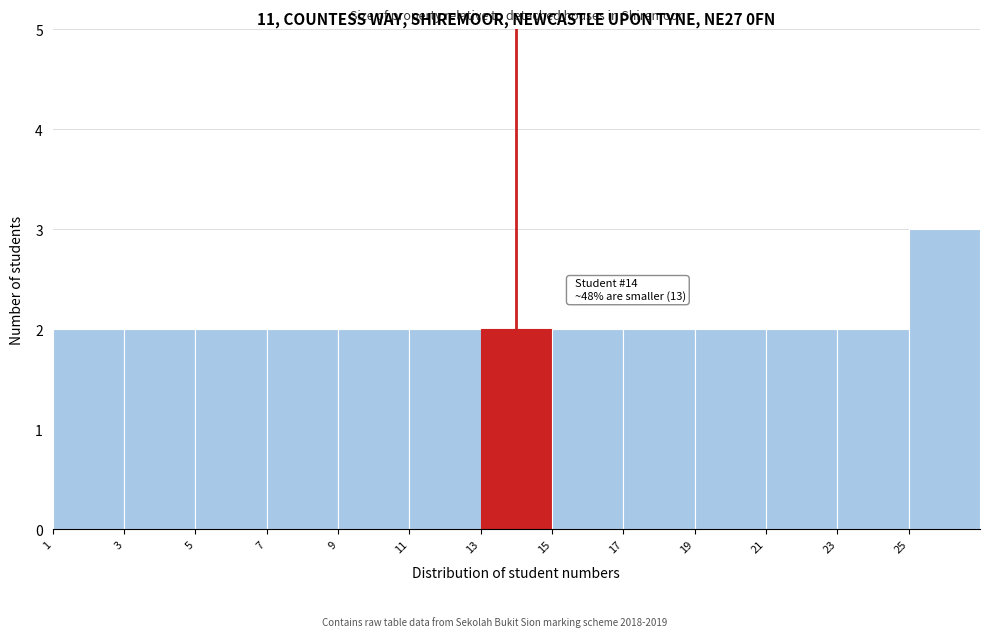

Which range on the x-axis has the tallest bar?

25 to 27